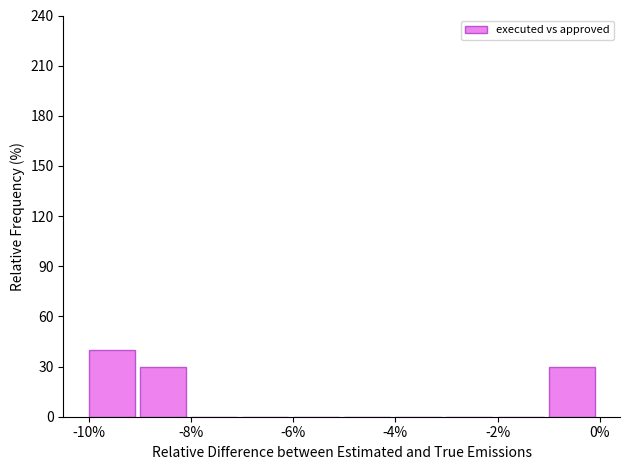

Which range on the x-axis has the tallest bar?

-10 to -9